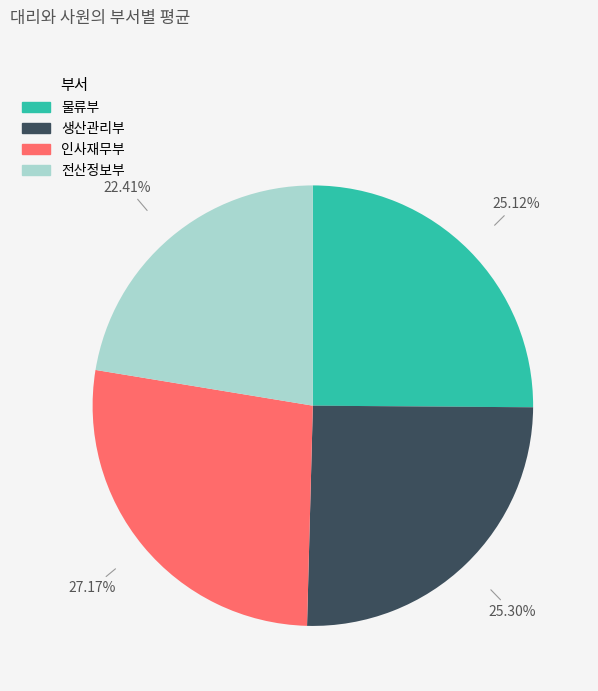

Is 전산정보부 the majority of the pie?

No